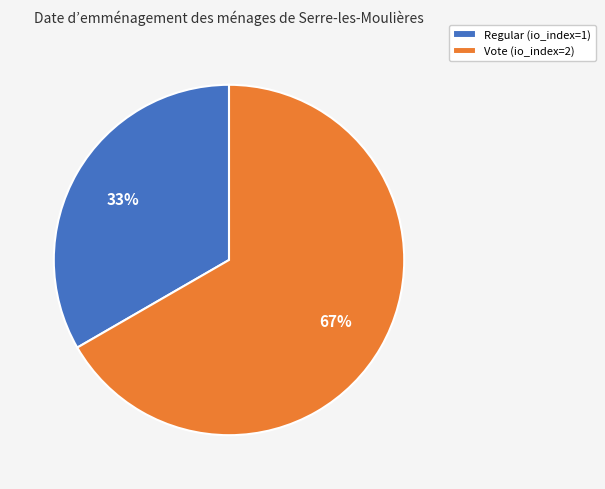

Is the sum of Regular (io_index=1) and Vote (io_index=2) greater than half?

Yes